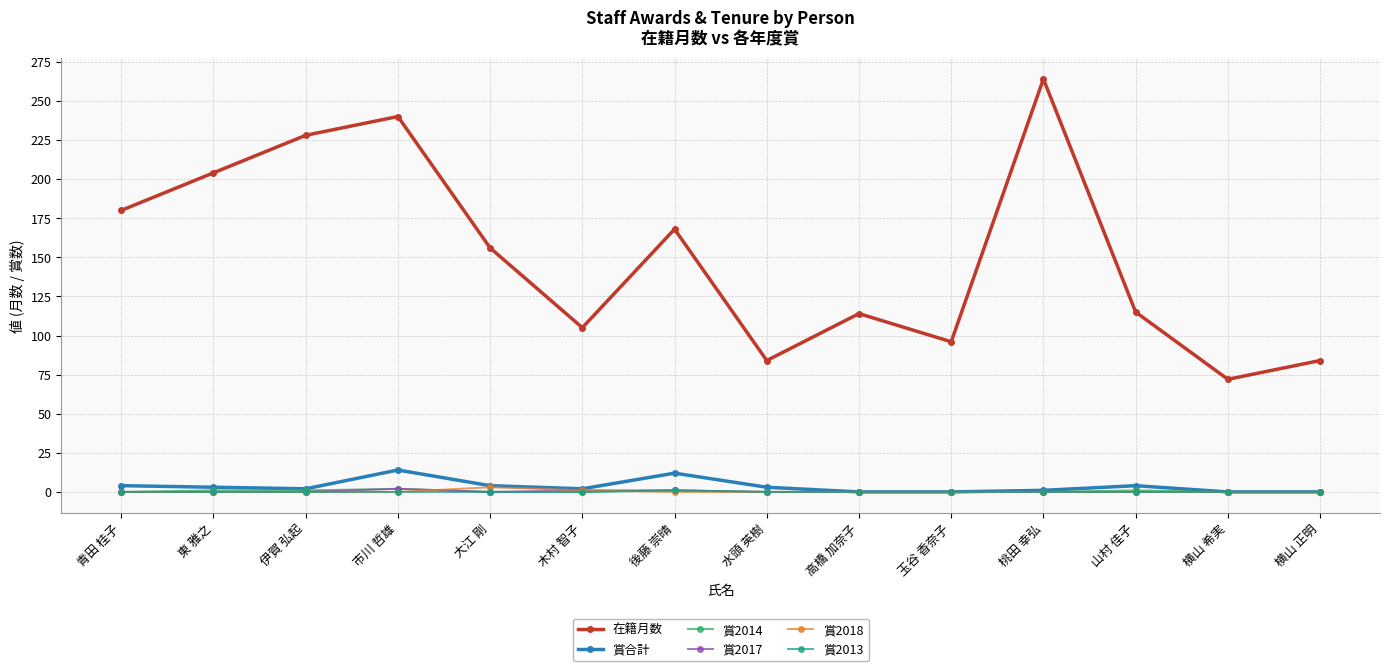

At how many categories does at least one series exceed 153?

7